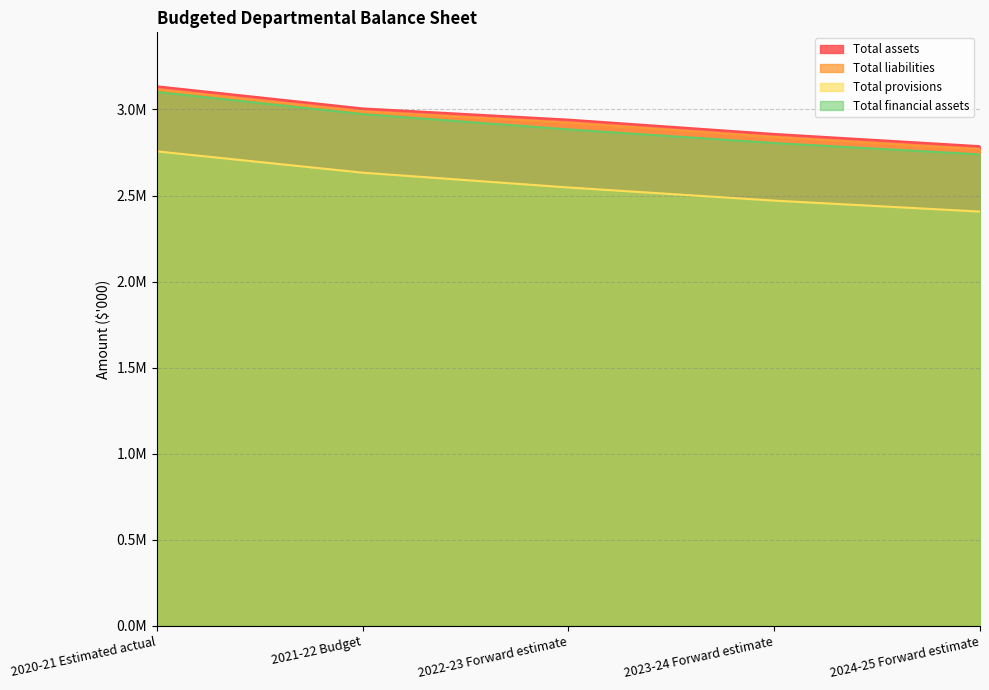

At which label does Total liabilities first exceed 2923380?

2020-21 Estimated actual